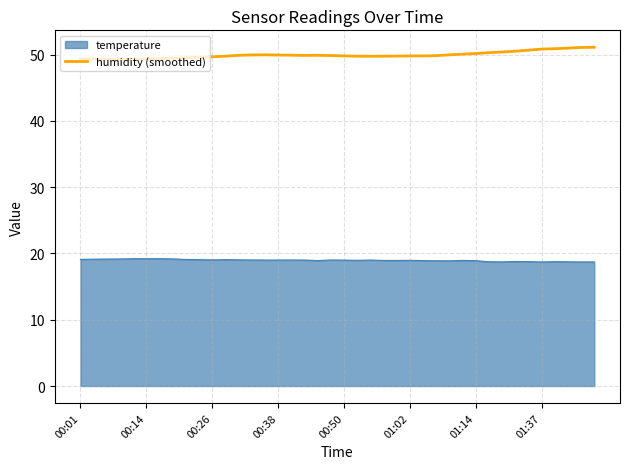

Approximately how many times larger is the value at 31 compared to 00:01?

1.0